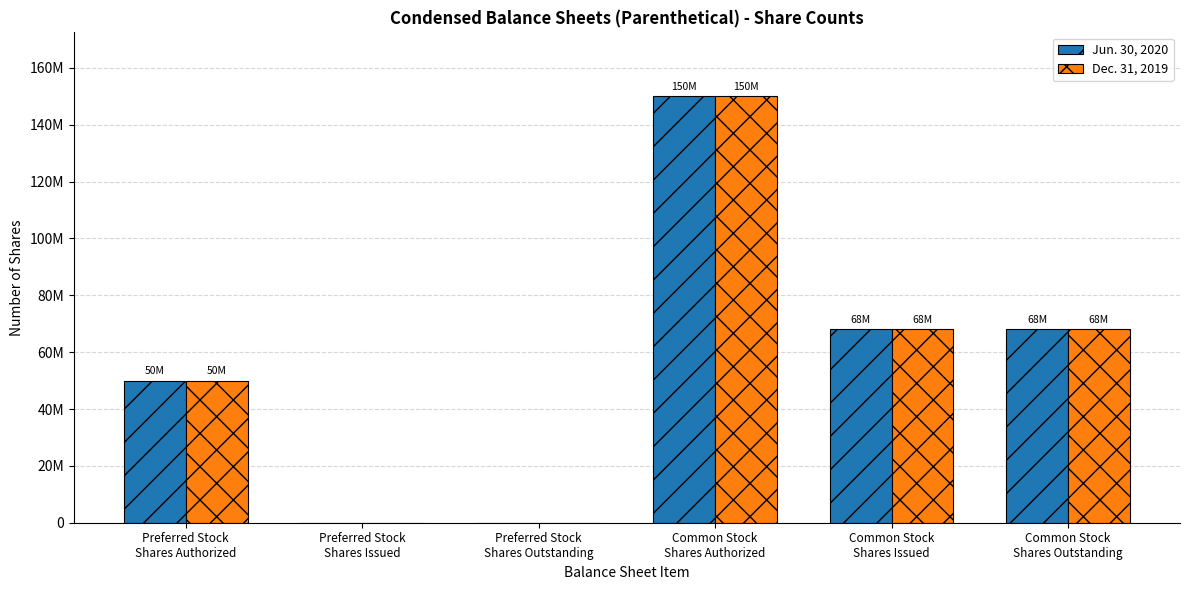

What are all the series names shown in the legend?

Jun. 30, 2020, Dec. 31, 2019